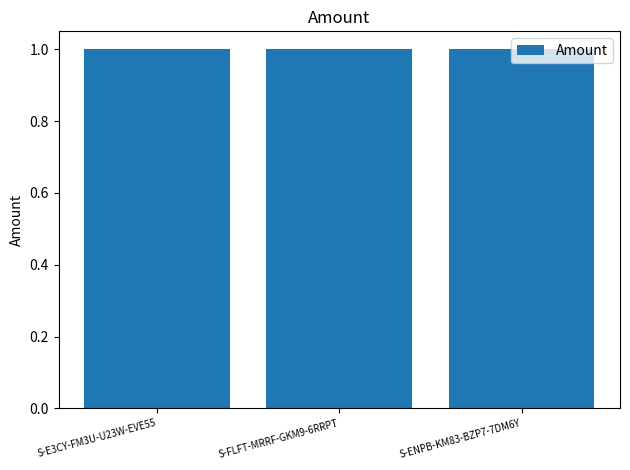

What is the value of the Amount bar at the 3rd from the left?

1